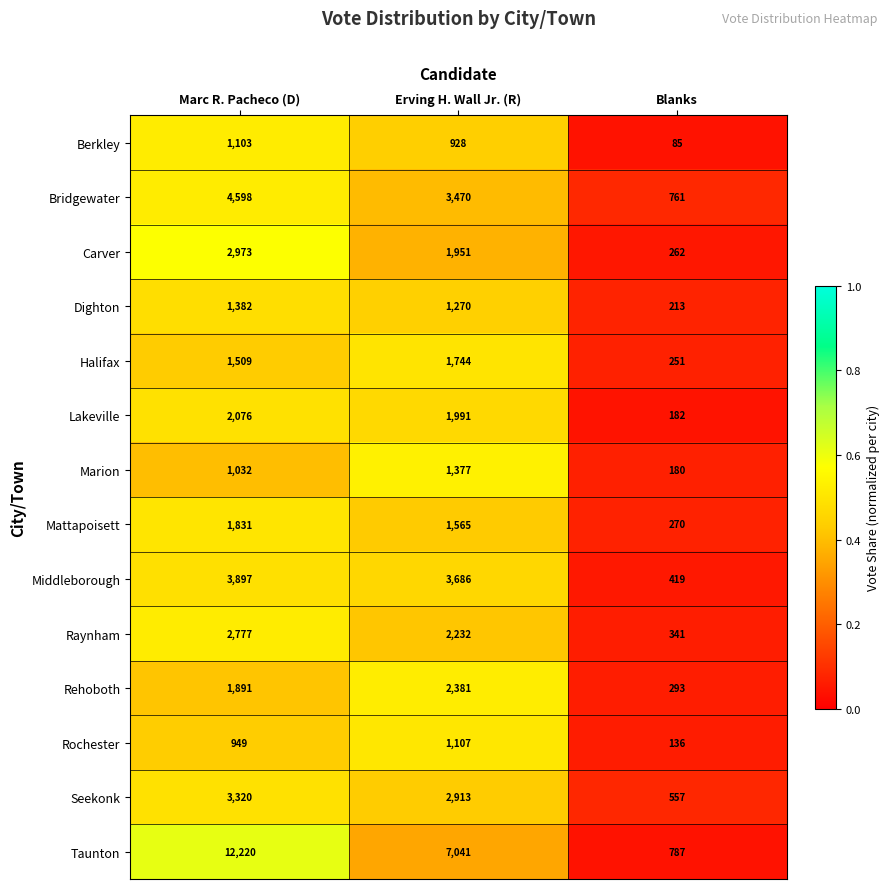

What is the difference between the highest and lowest values at Erving H. Wall Jr. (R)?

6113